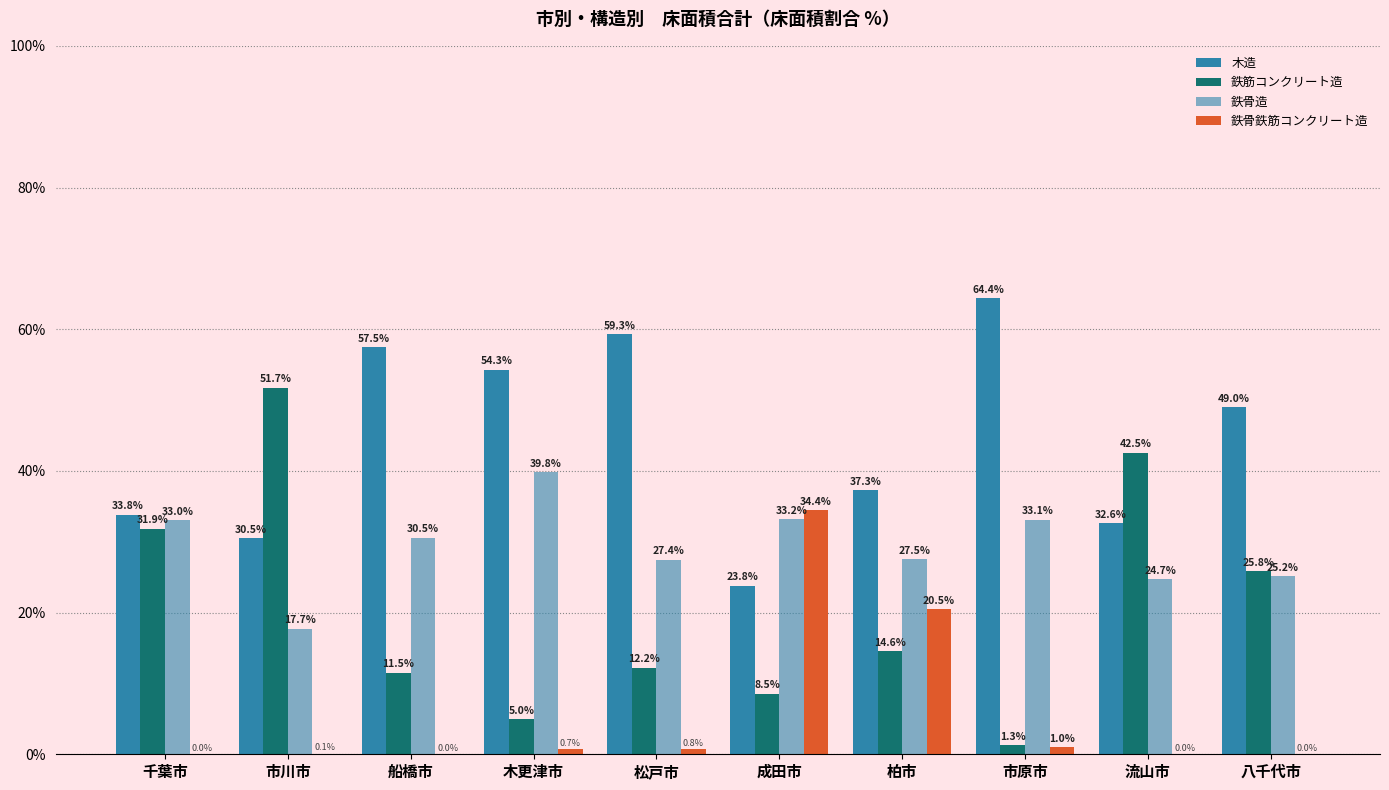

What value does the 鉄骨鉄筋コンクリート造 series have at 松戸市?

0.8